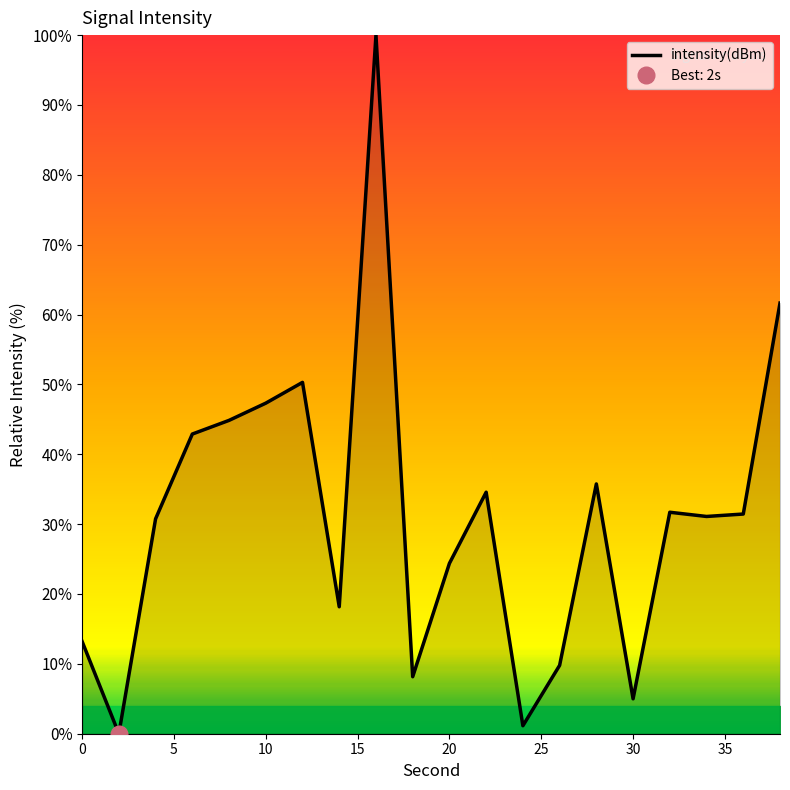

What is the difference between the second highest and minimum values?

61.6